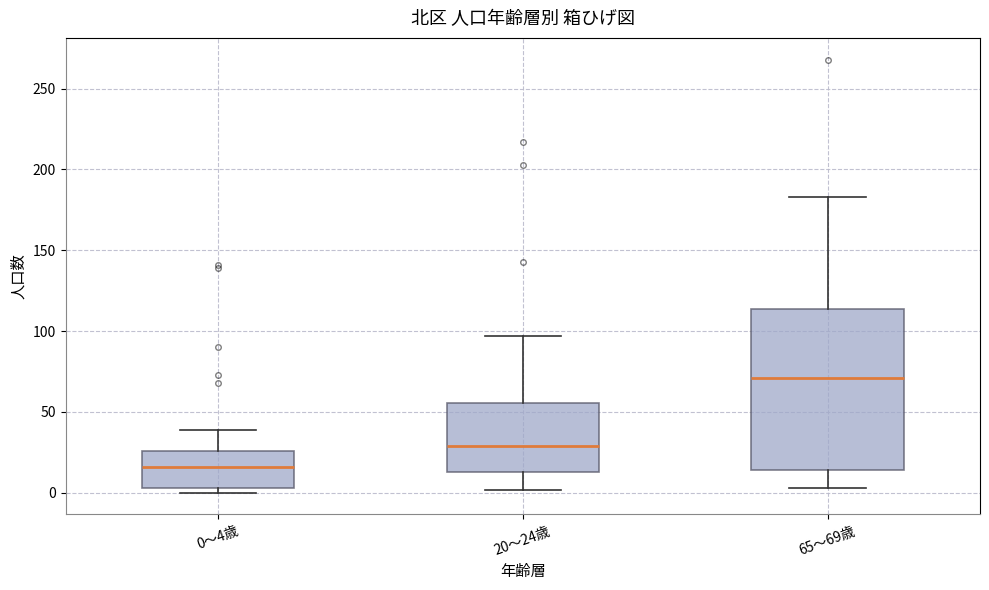

Reading left to right, transcribe this box plot: for each box, give where its median line is, the range the box spans, and where its two whiskers end, as read against the y-axis. The values are not printed on the chart, so give them approximately, as read against the axis.

0～4歳: median 15, box 5 to 25, whiskers 0 to 40
20～24歳: median 30, box 15 to 55, whiskers 0 to 95
65～69歳: median 70, box 15 to 115, whiskers 5 to 185